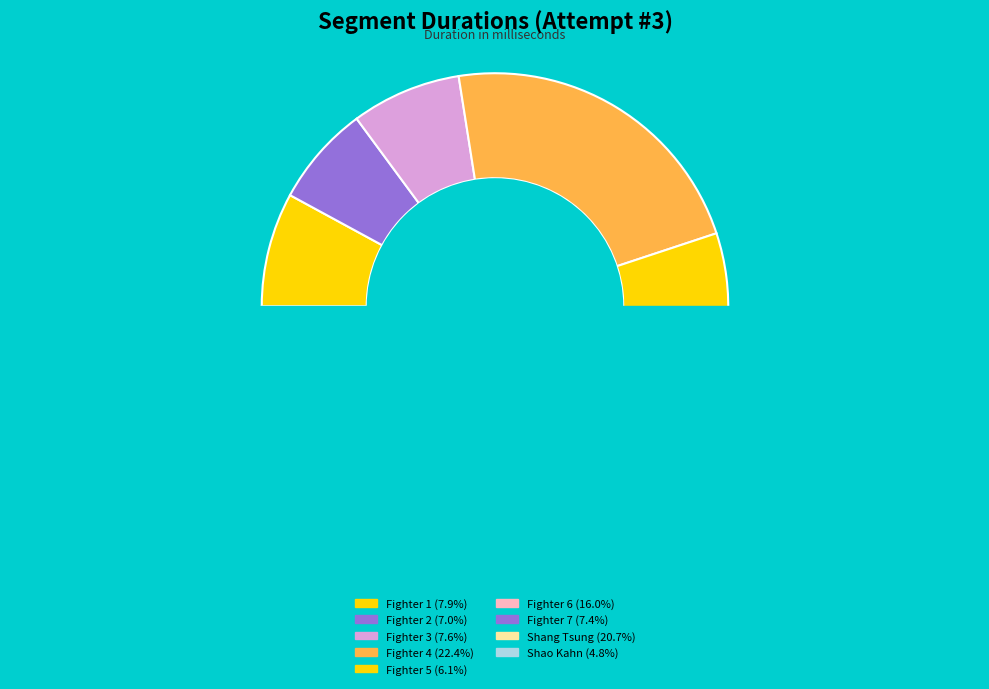

Is it true that Fighter 6 is 27% of the pie?

False